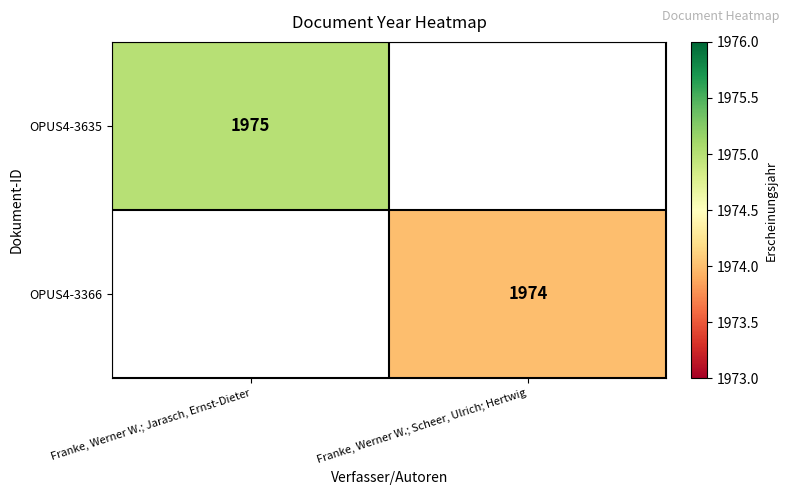

What is the maximum value shown in the chart?

1975.0